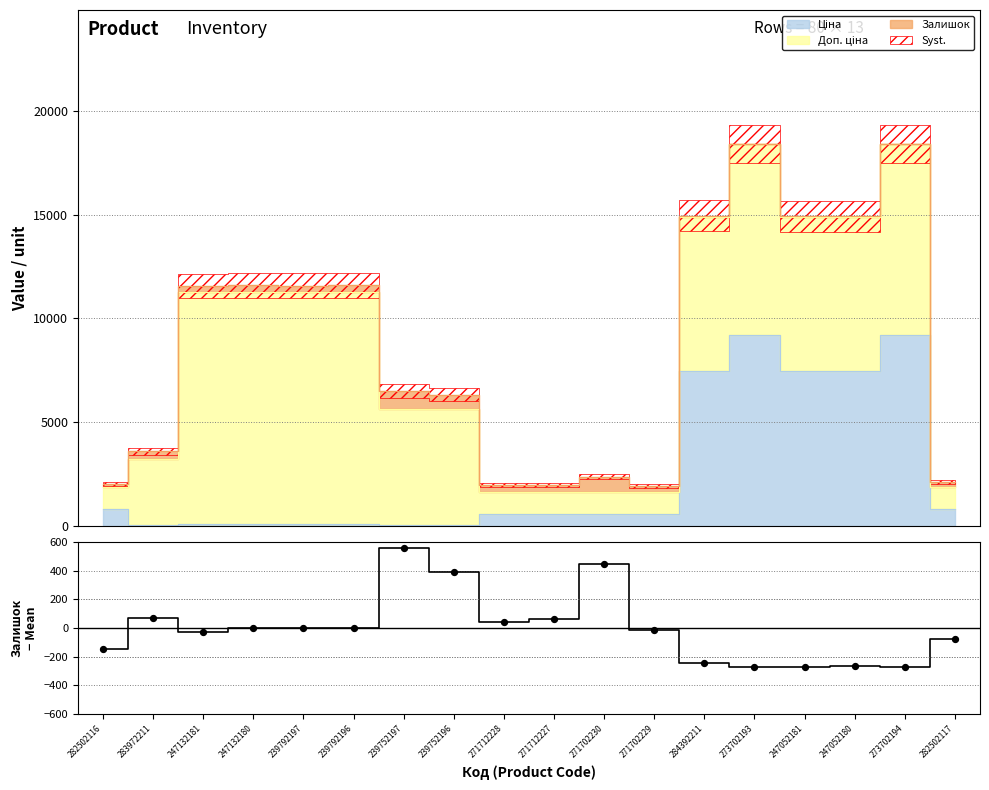

What is the change in value from 239752196 to 247052181?

-663.0